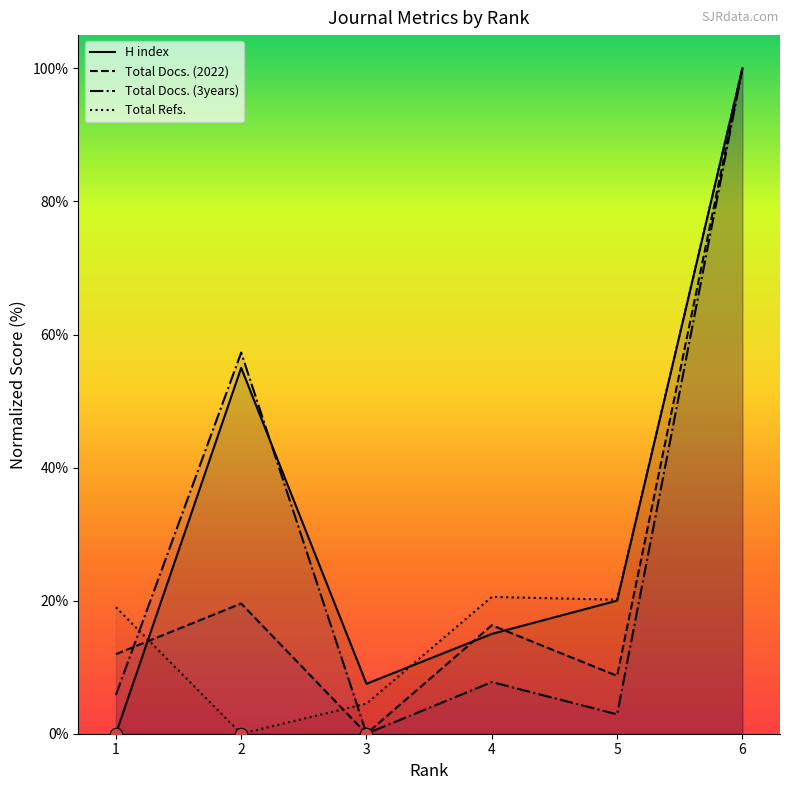

What is the total value across all series at 6?

400.0